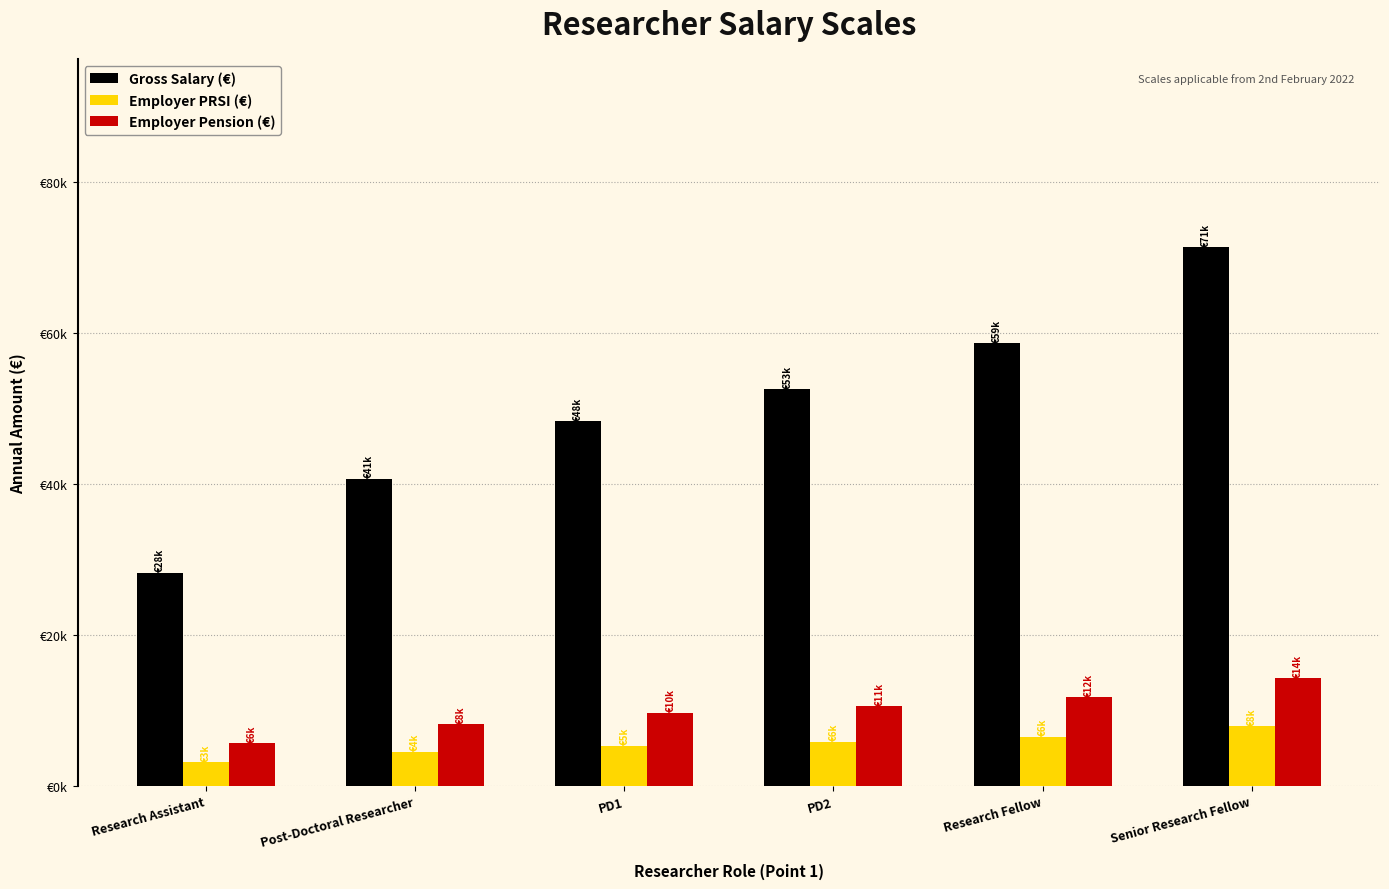

What are all the series names shown in the legend?

Gross Salary (€), Employer PRSI (€), Employer Pension (€)